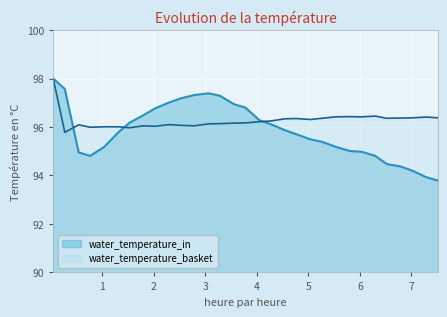

Which series has the largest range (max minus min)?

water_temperature_in